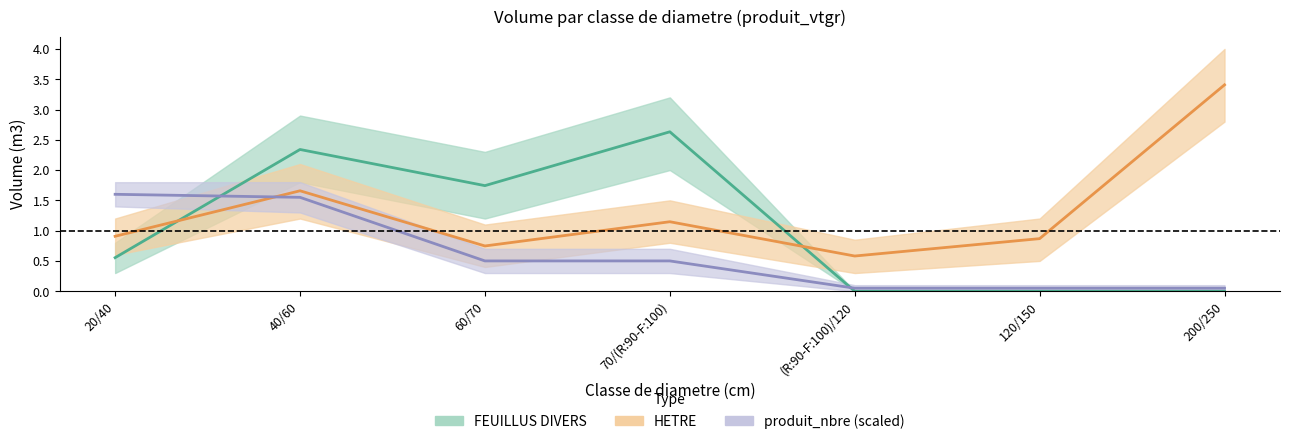

Reading right to left, extract all data points from this chart.

FEUILLUS DIVERS: 0.0	0.0	0.0	2.6	1.7	2.3	0.6
HETRE: 3.4	0.9	0.6	1.1	0.7	1.7	0.9
produit_nbre (scaled): 0.1	0.1	0.1	0.5	0.5	1.6	1.6